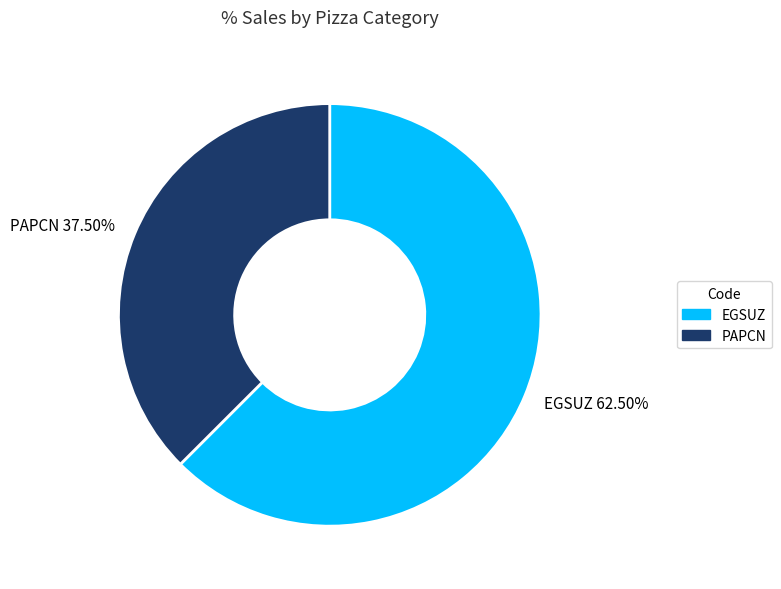

Which has a higher value, PAPCN or EGSUZ?

EGSUZ